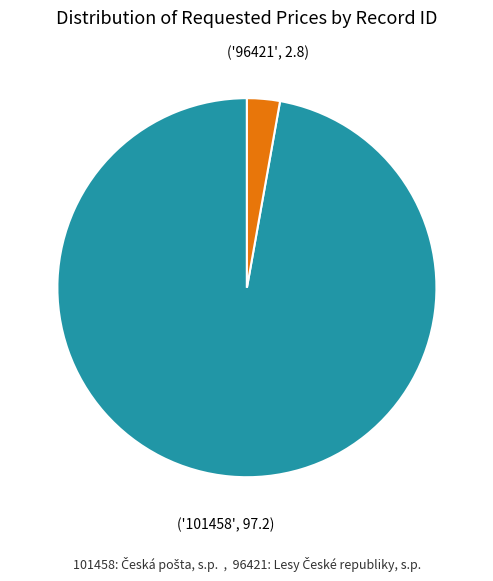

Does any single category account for the majority?

Yes